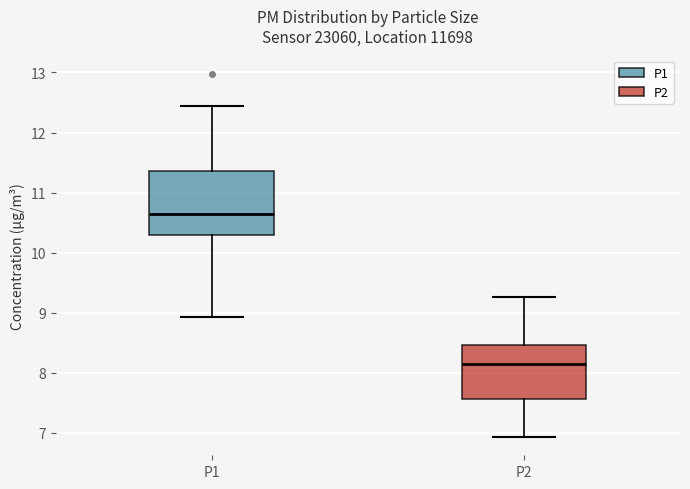

Which box's median line is the highest?

P1